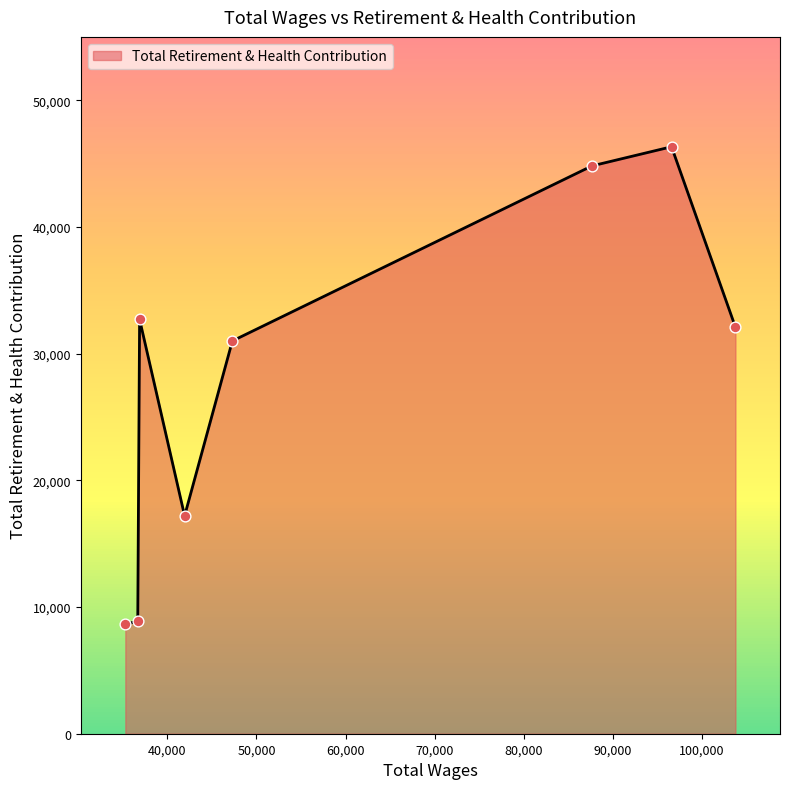

What is the smallest value displayed?

8659